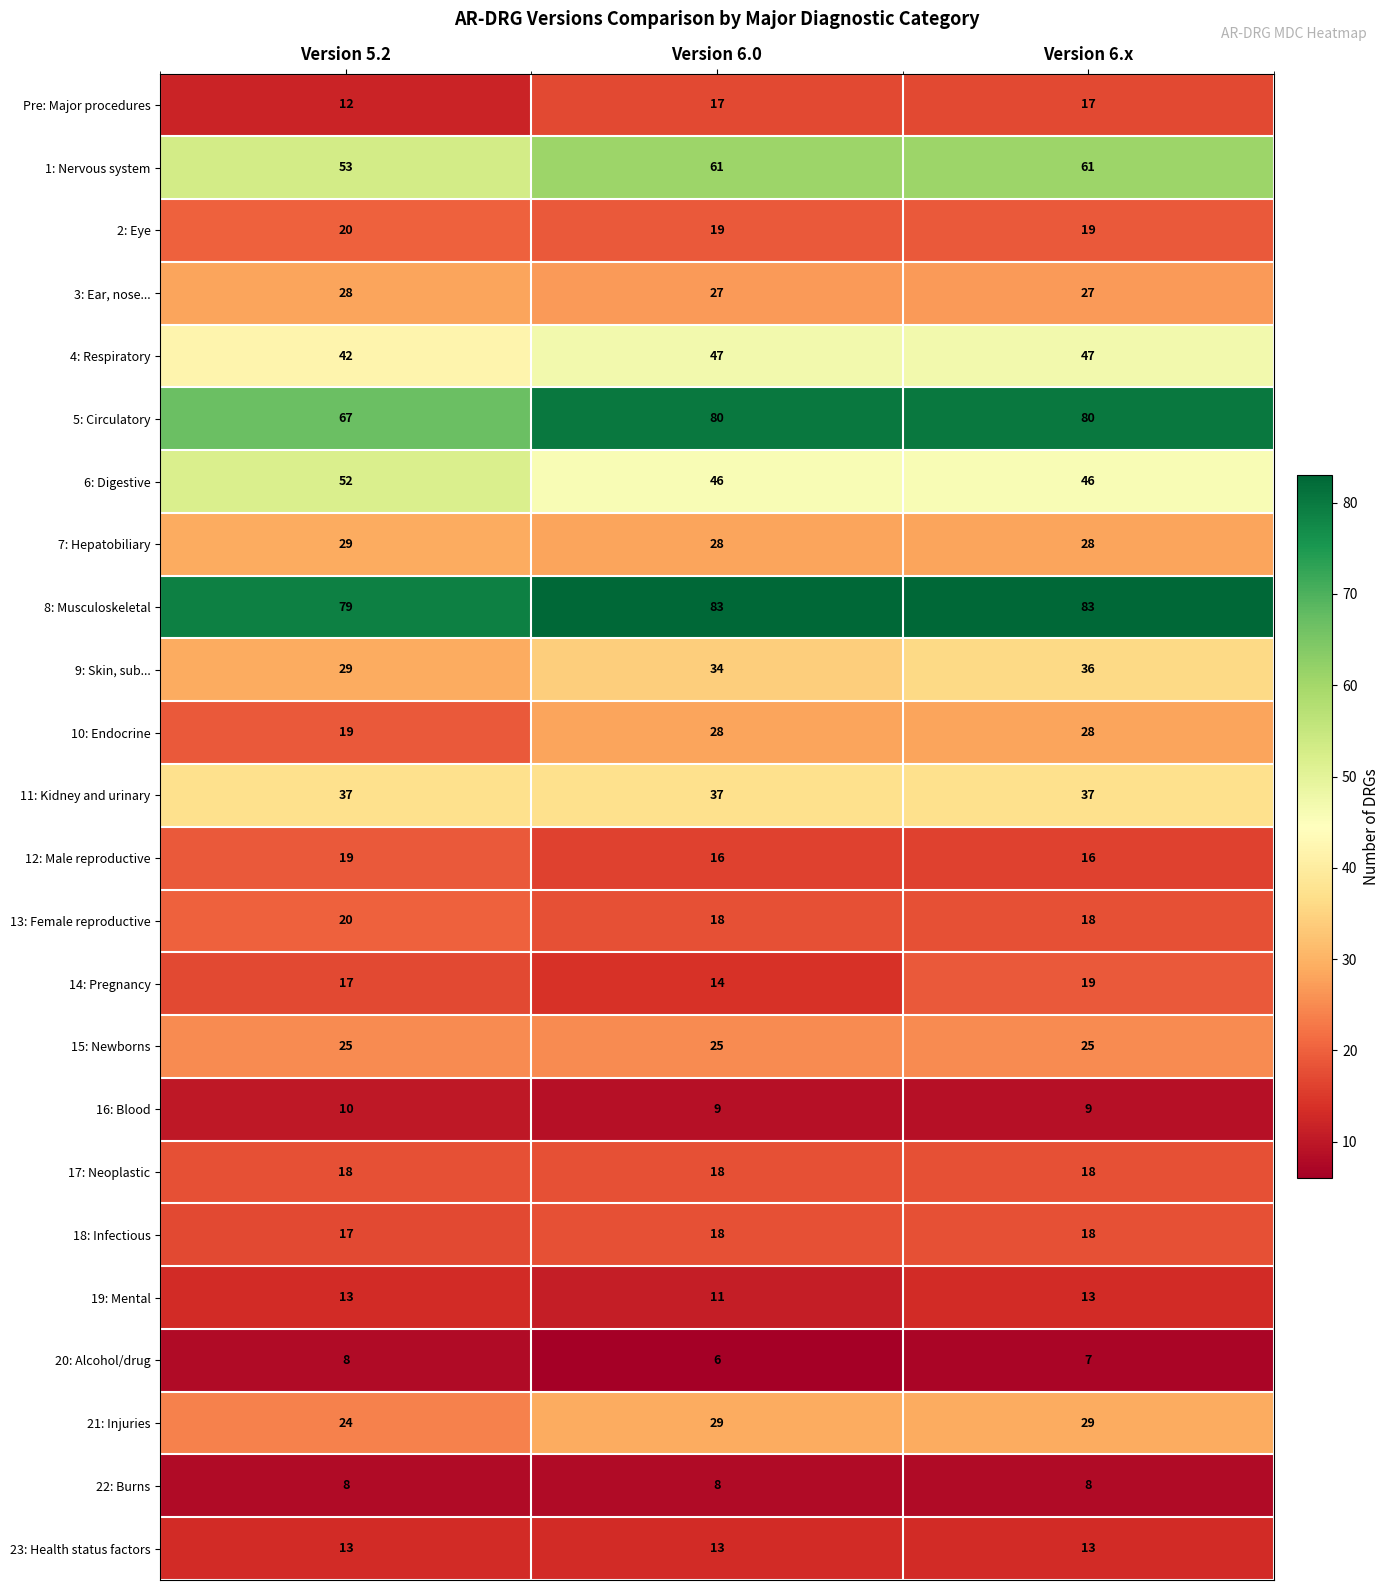

Which series has the largest total across all categories?

8: Musculoskeletal